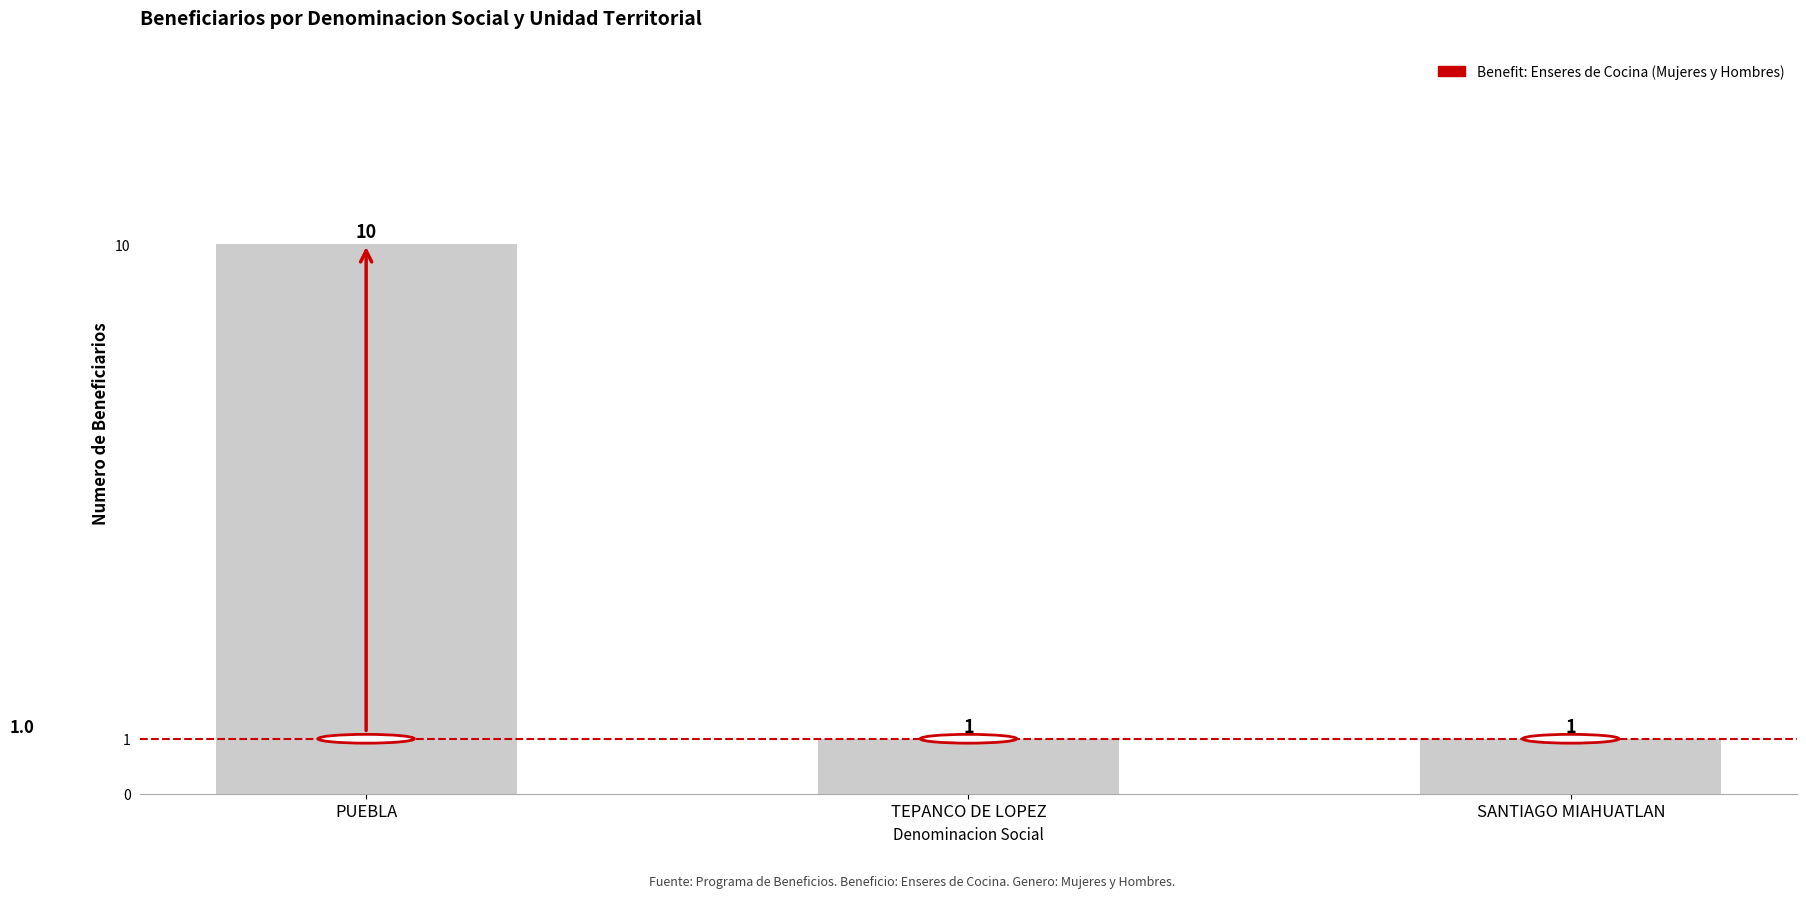

What is the sum of all values?

12